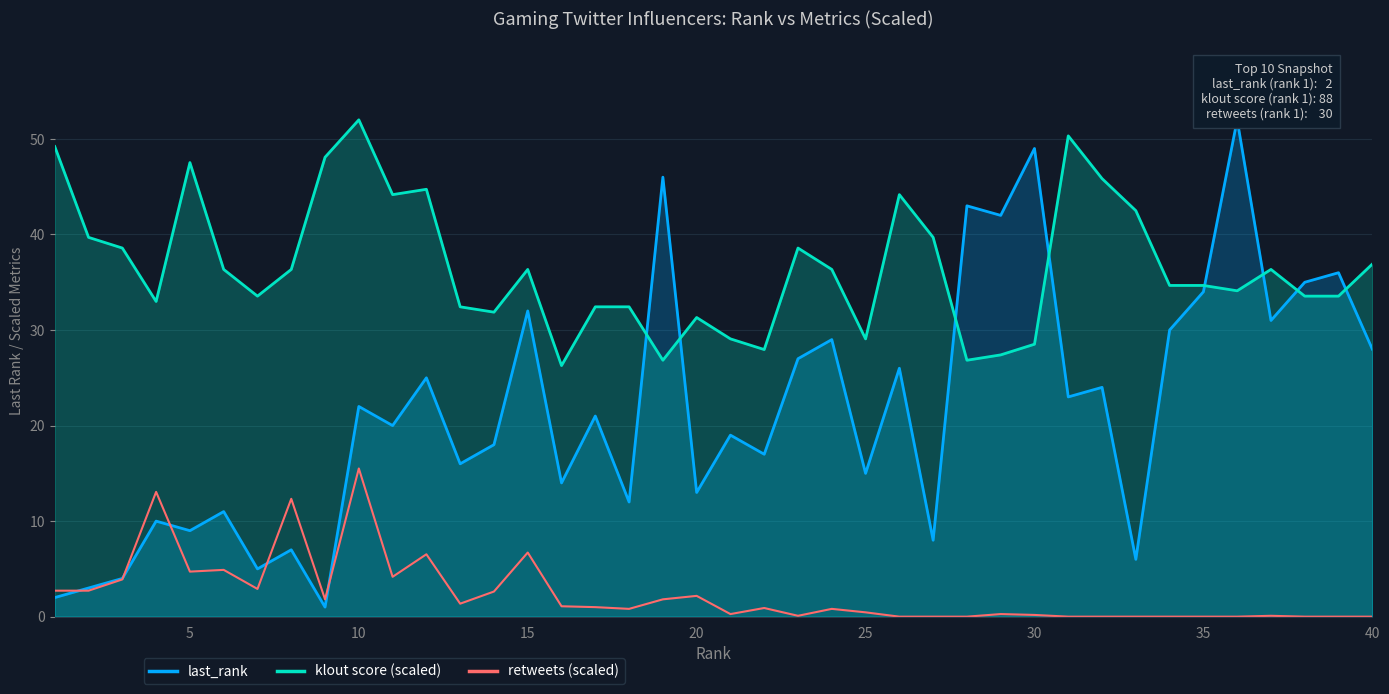

At which label does klout score (scaled) reach its peak?

10